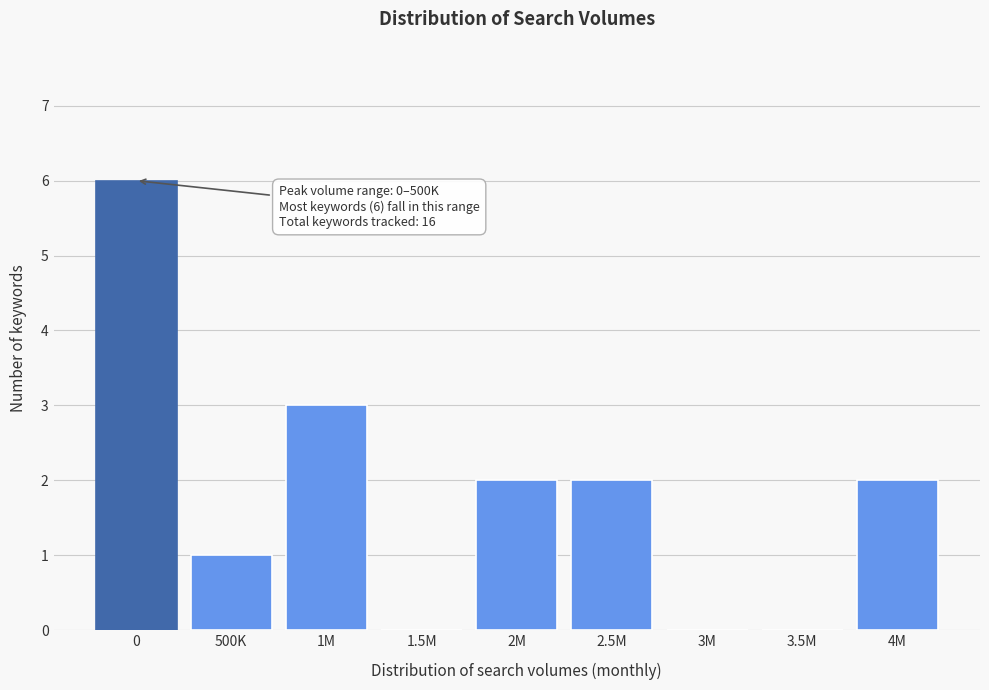

Reading left to right, extract all data points from this chart.

0=6	500K=1	1M=3	1.5M=0	2M=2	2.5M=2	3M=0	3.5M=0	4M=2